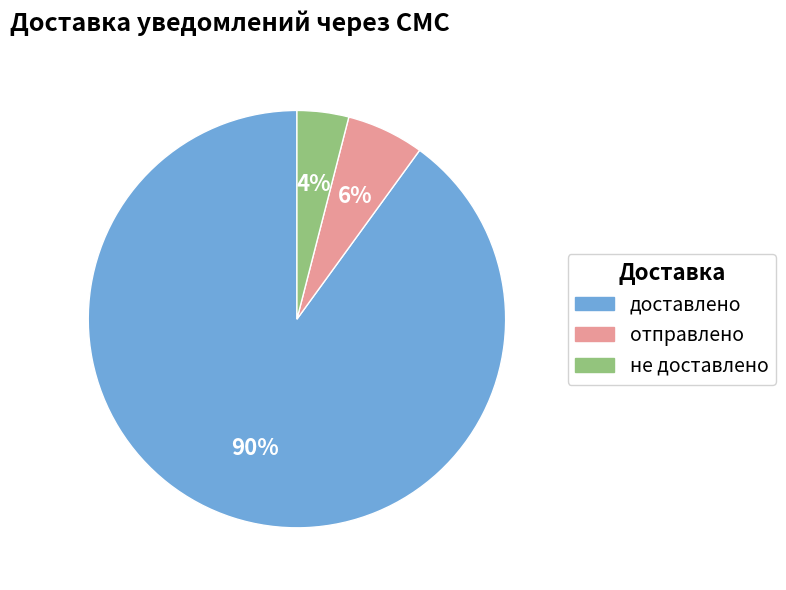

Which slice represents more than half of the pie?

доставлено